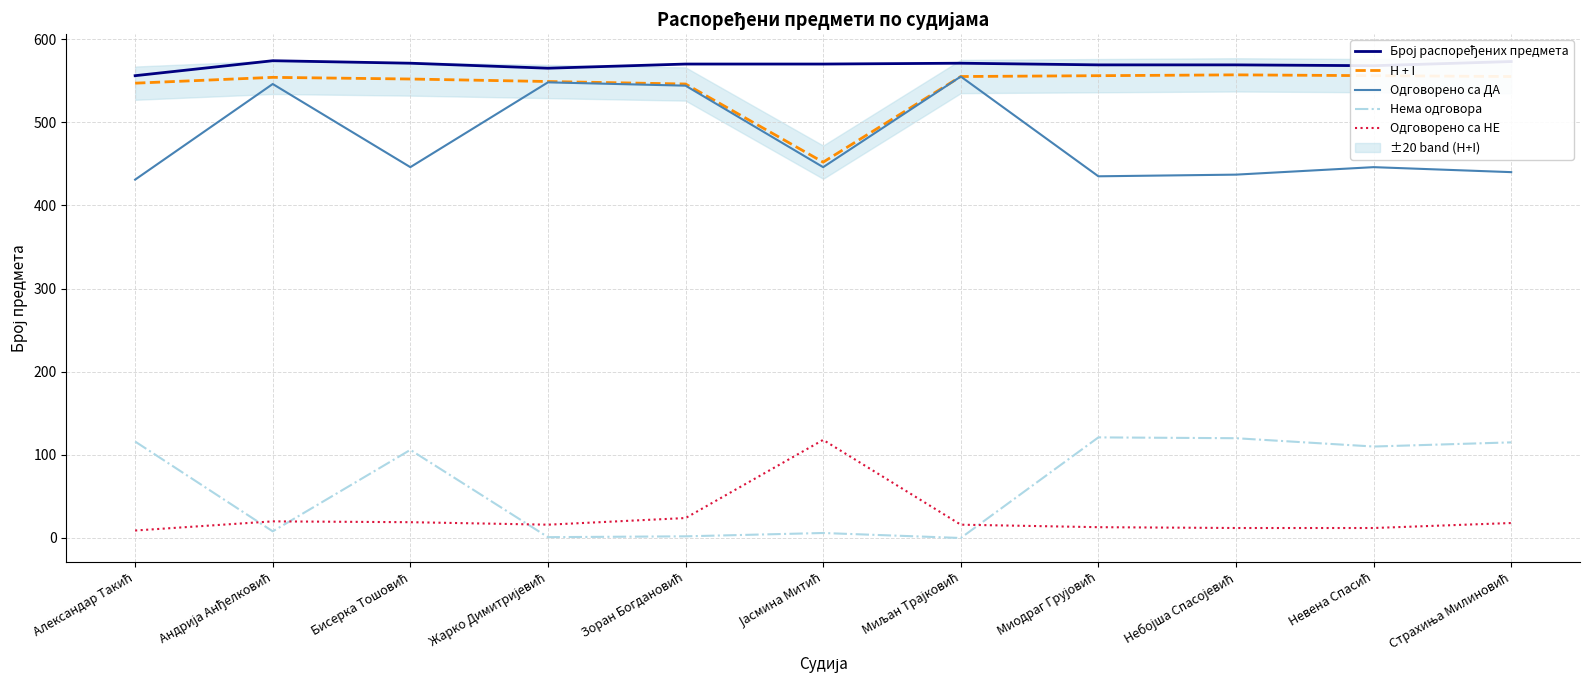

What is the total value across all series at Андрија Анђелковић?

1702